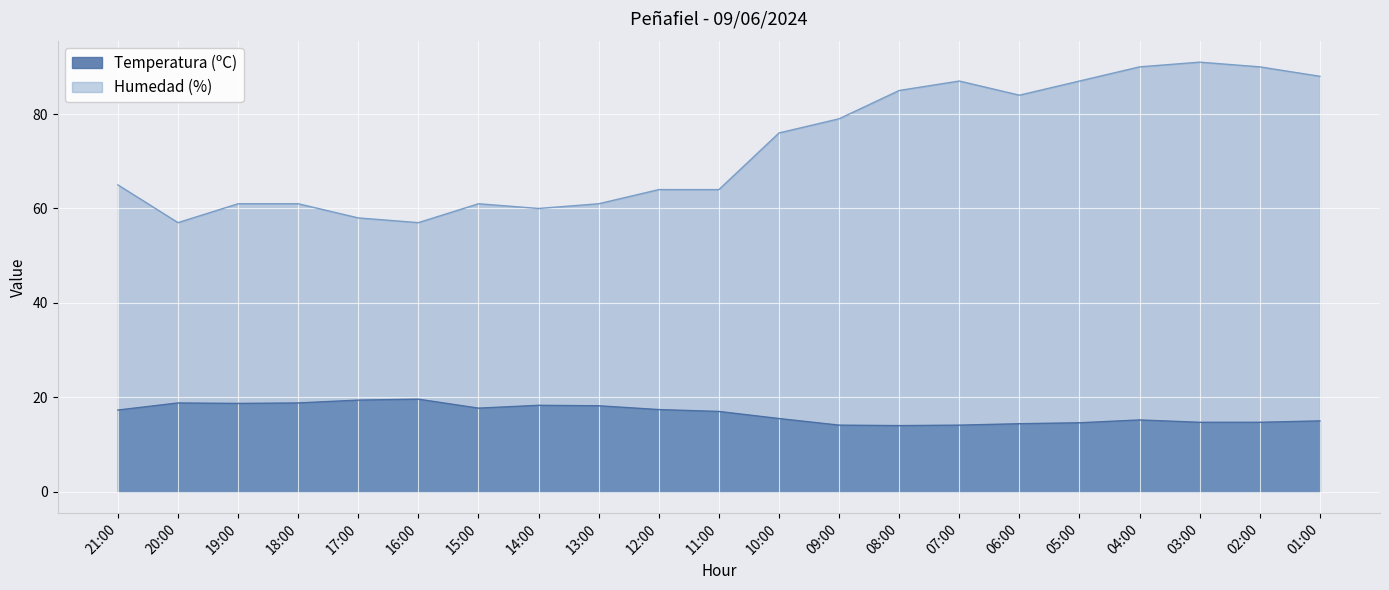

What are all the series names shown in the legend?

Temperatura (ºC), Humedad (%)